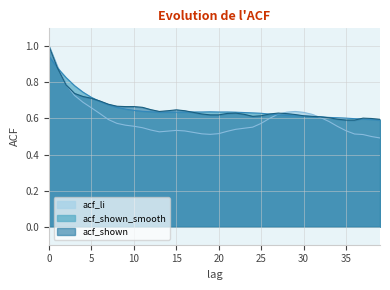

What is the difference between the second highest and minimum values in the acf_shown_smooth series?

0.3